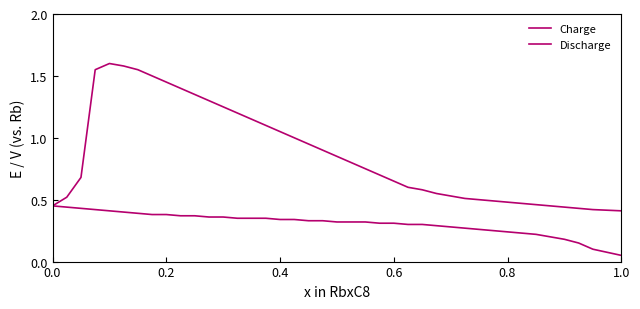

How many lines are shown in the chart?

2